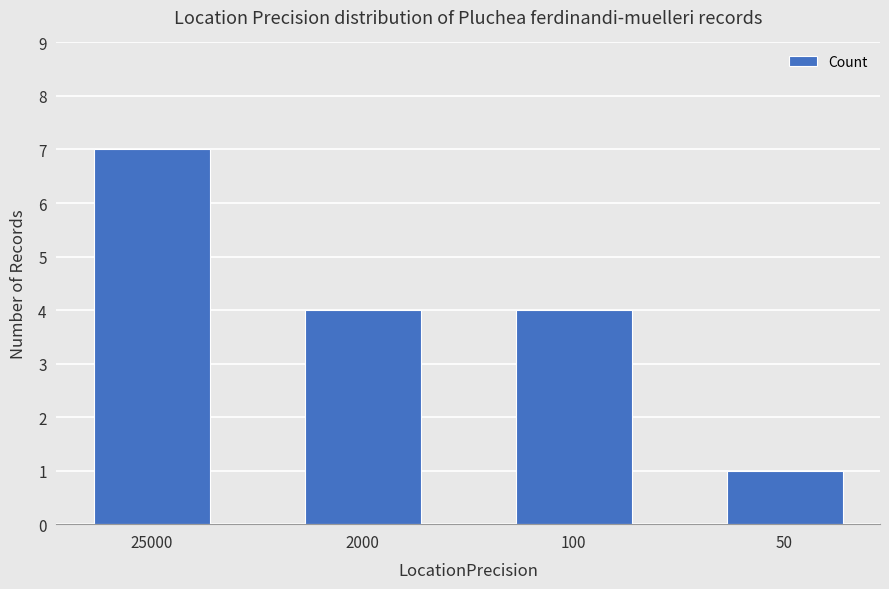

Which label corresponds to the smallest value in the chart?

50